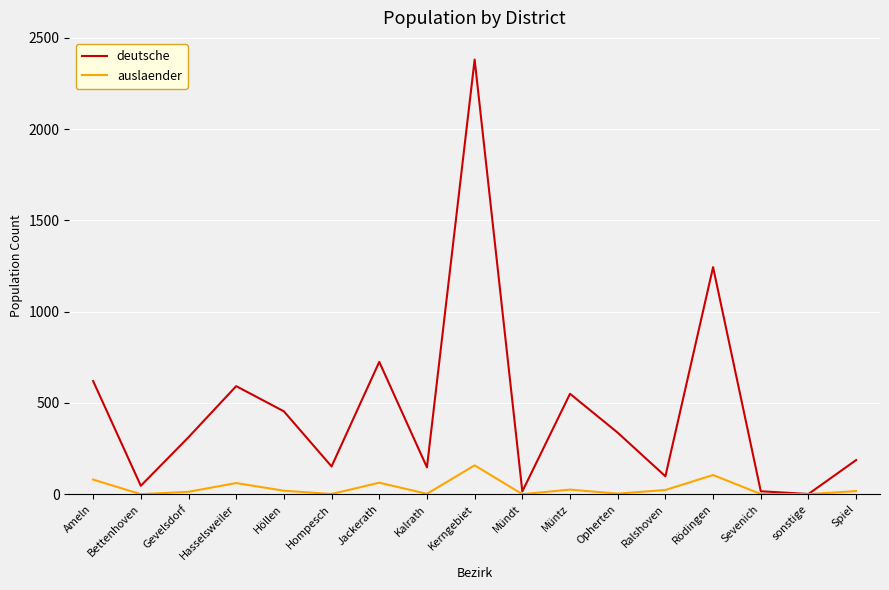

The deutsche series shows 2381 at Kerngebiet. True or false?

True